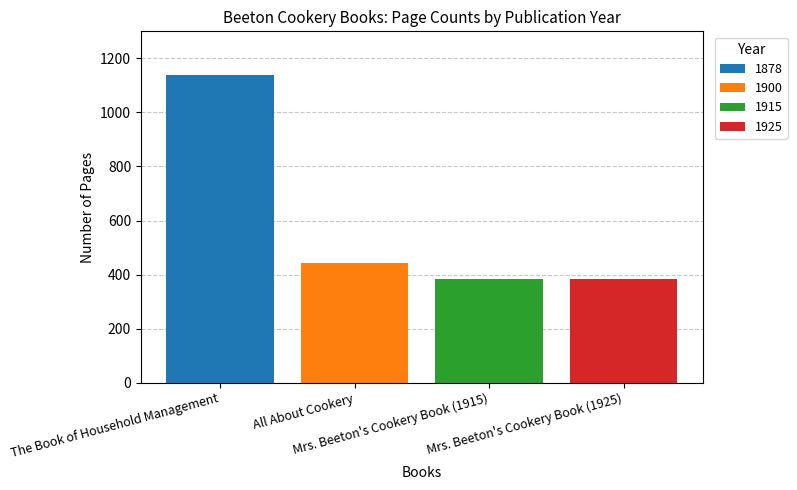

What is the highest value of the 1878 series?

1139